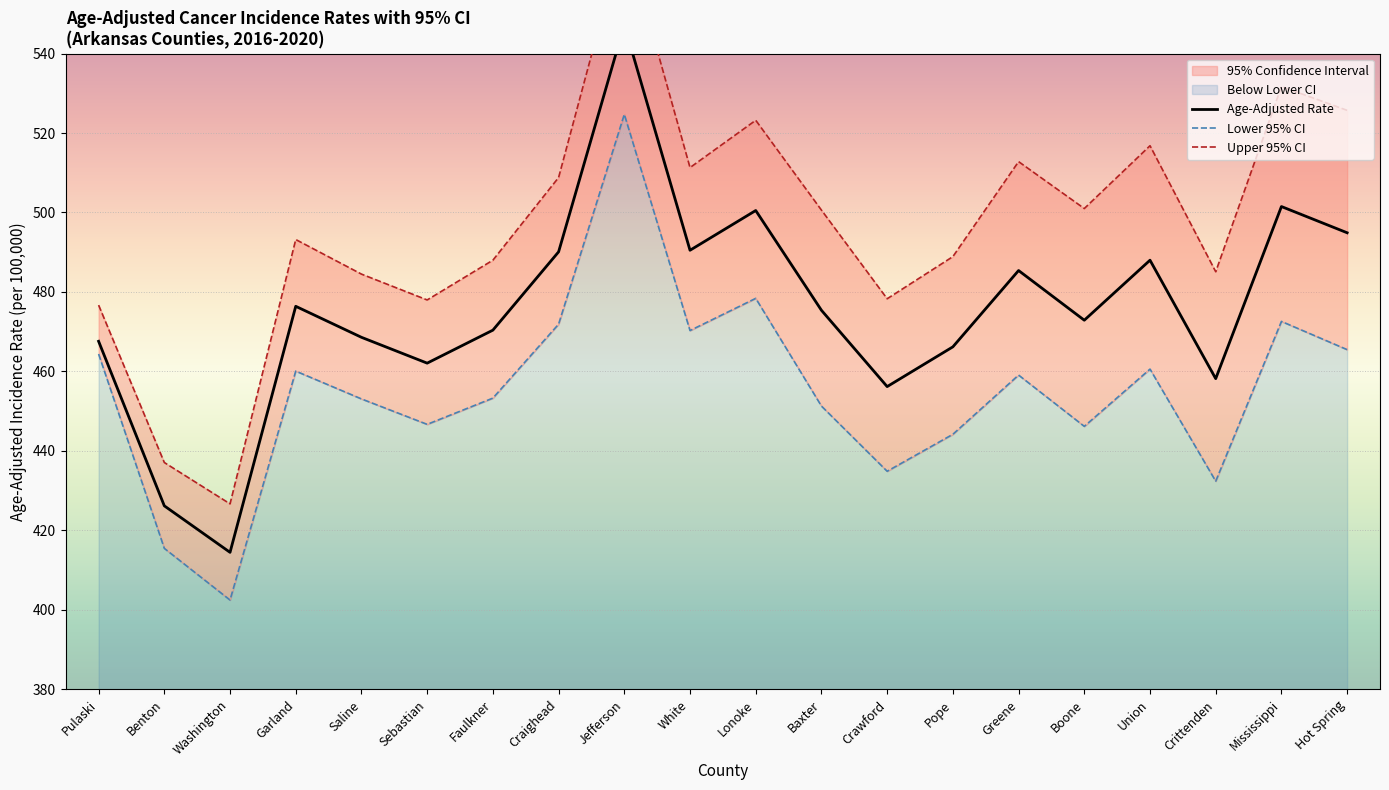

What is the difference between the highest and lowest values at Hot Spring?

60.2